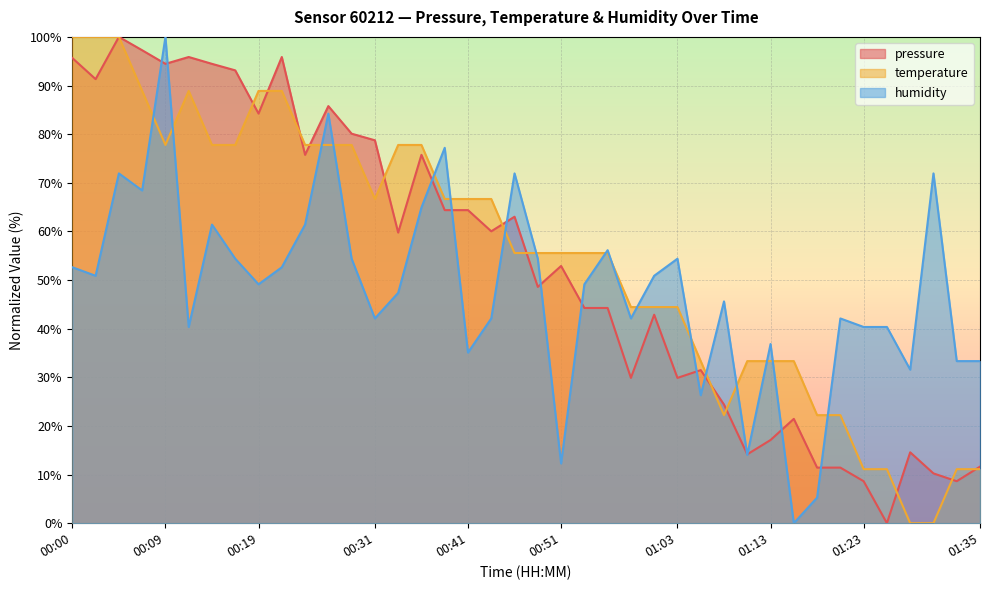

Does the chart display data point markers on the line(s)?

No